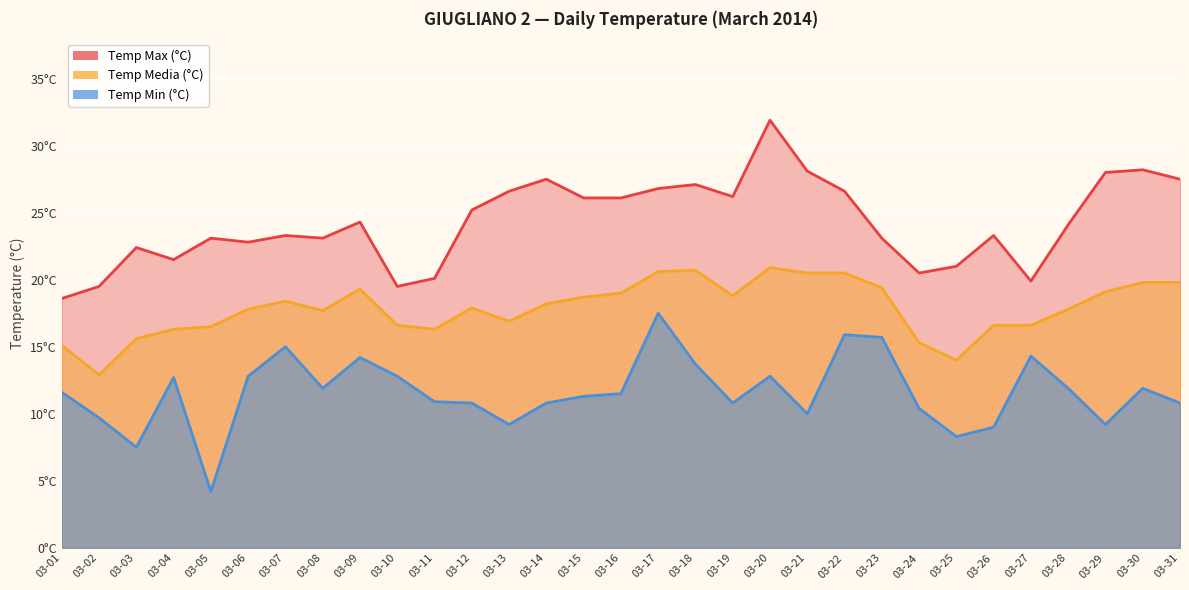

At which label is Temp Min (°C) closest to 10?

03-21